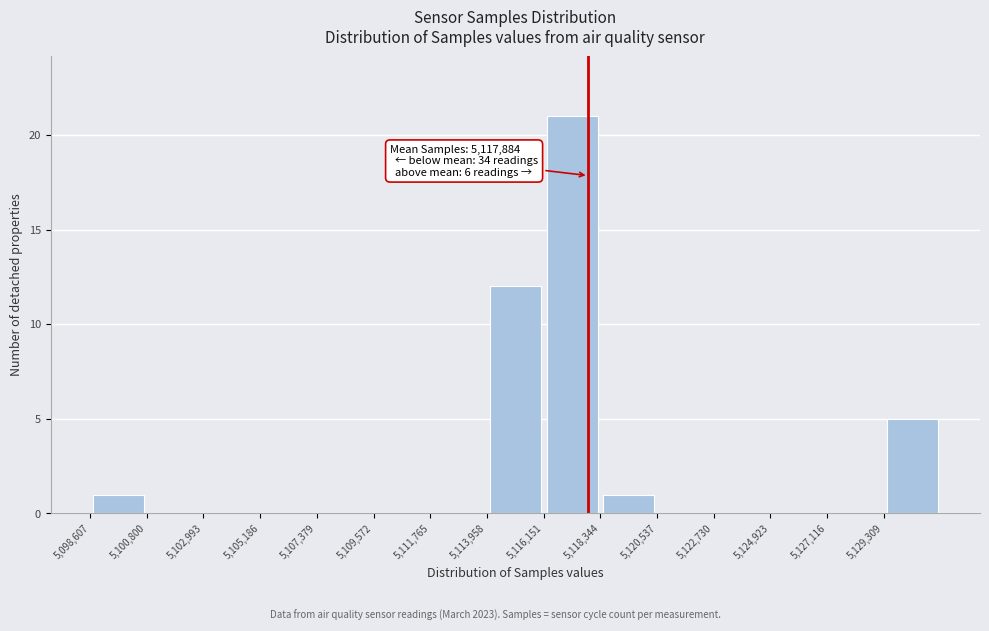

Over which range of the x-axis is the bar tallest?

5116000 to 5118500